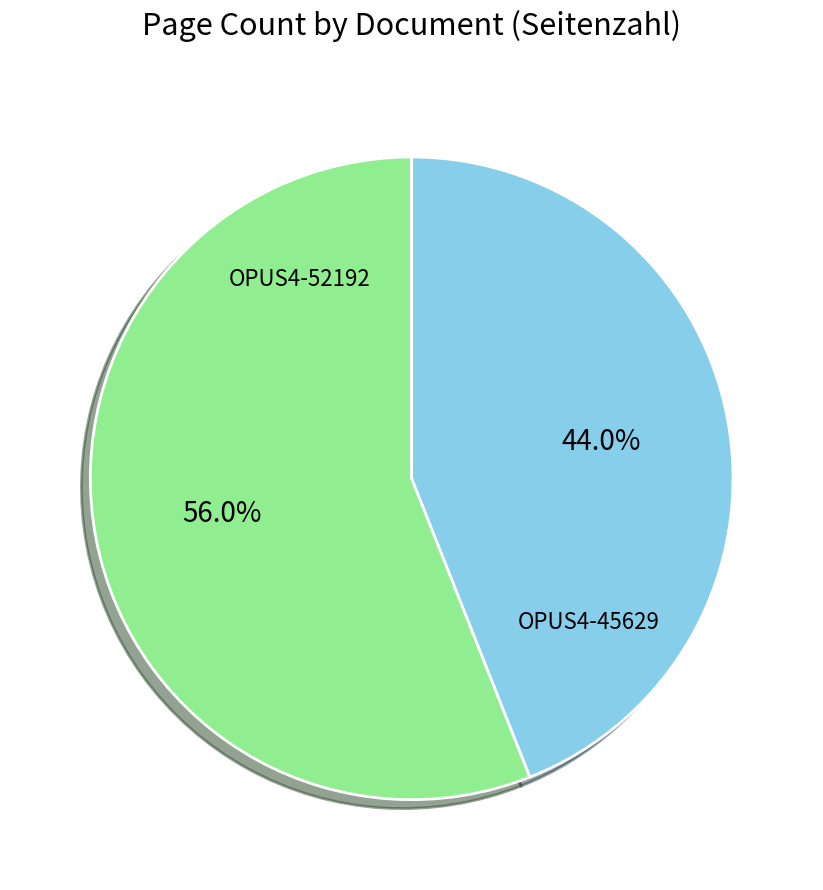

Which has a higher value, OPUS4-45629 or OPUS4-52192?

OPUS4-52192